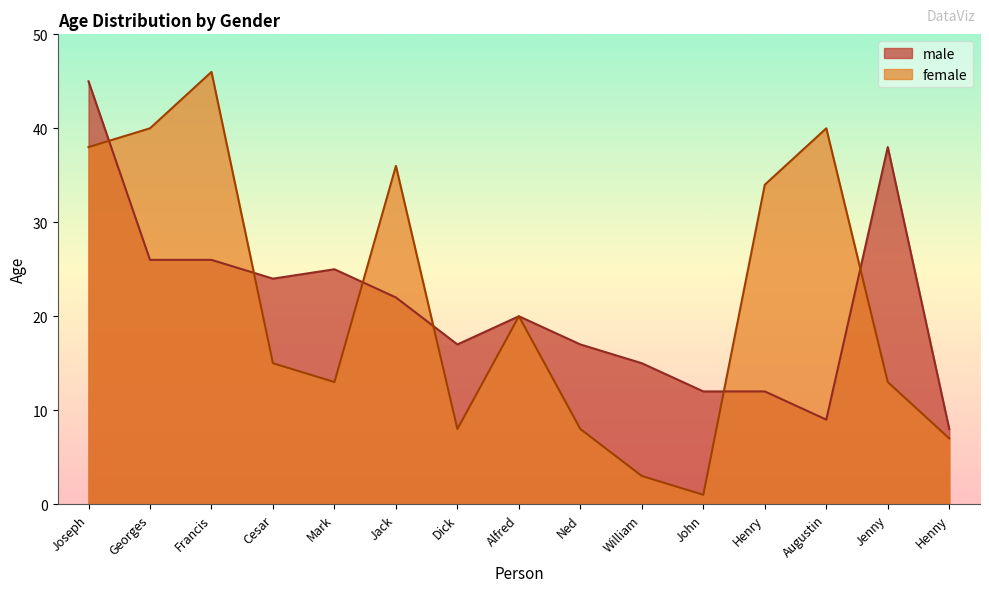

How many lines are shown in the chart?

2